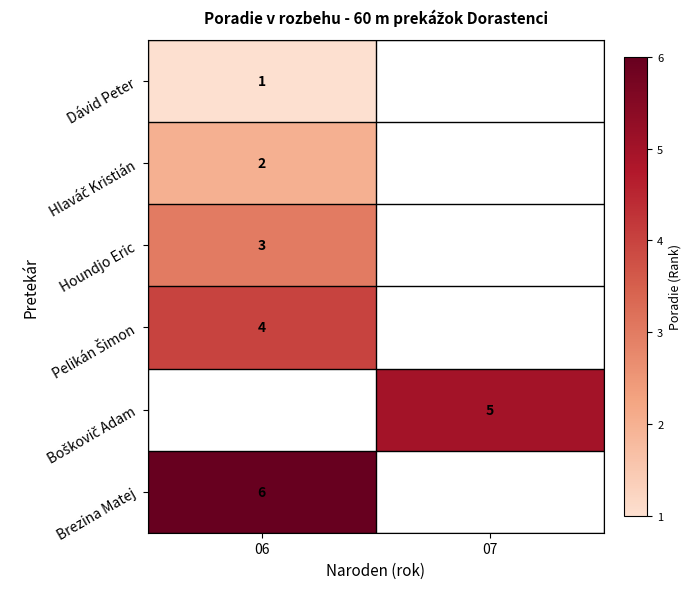

What is the smallest value displayed?

1.0